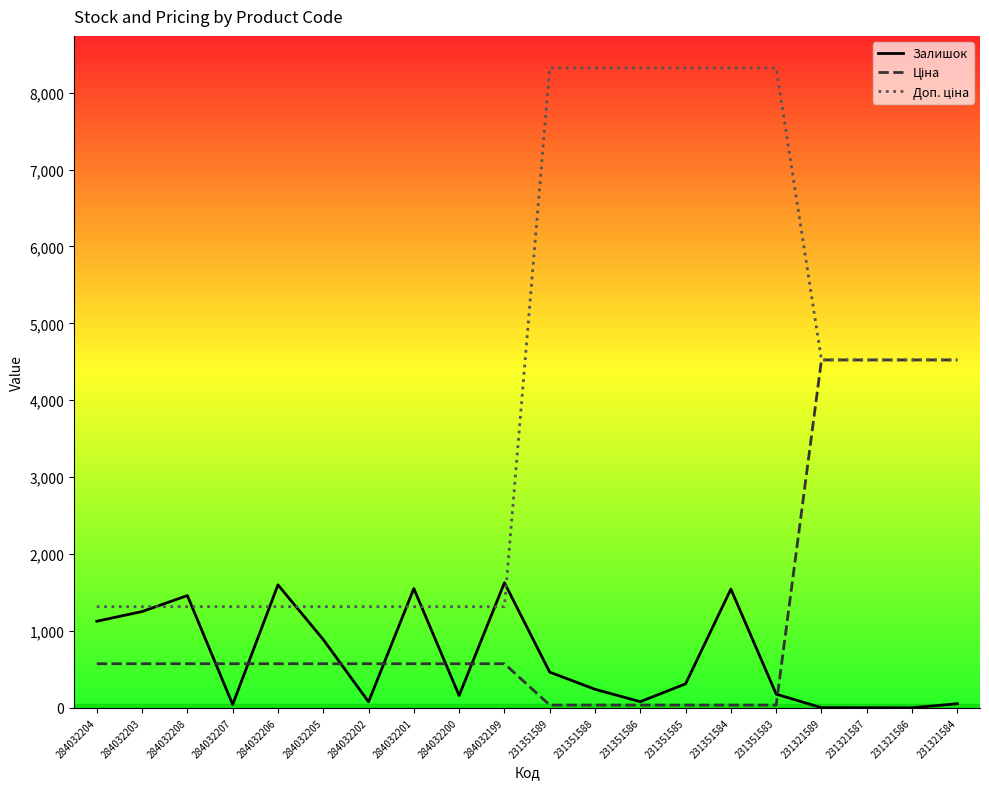

The Залишок series shows 0.5 at 231321587. True or false?

False